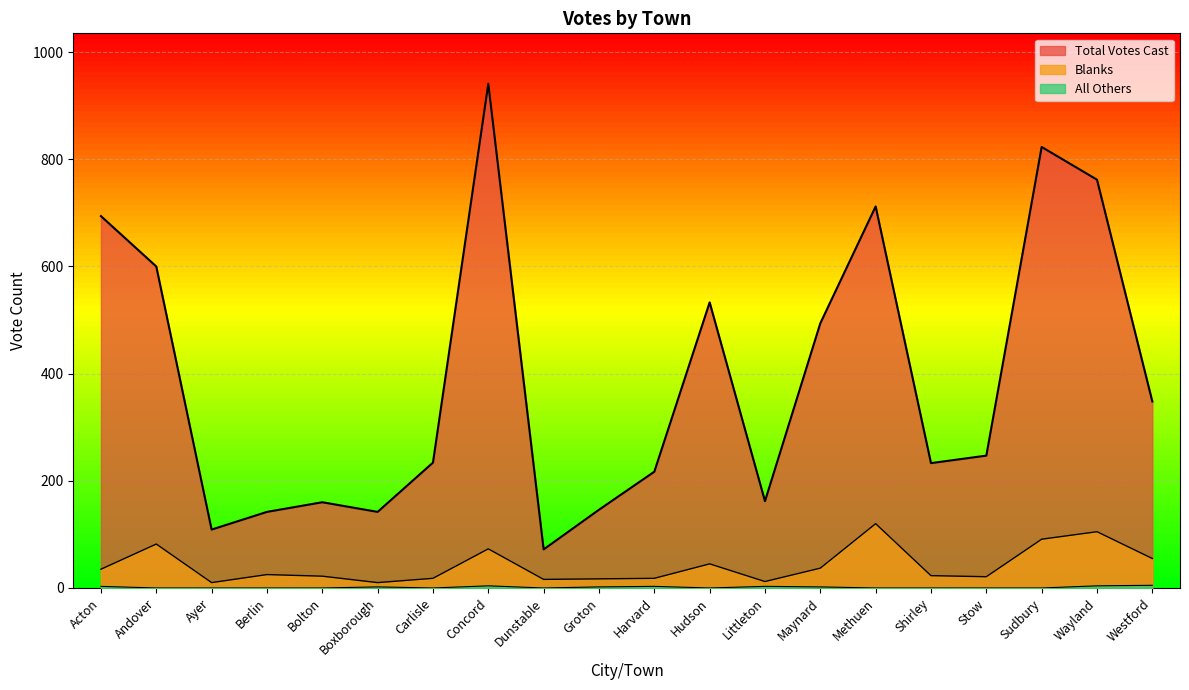

What are all the series names shown in the legend?

Total Votes Cast, Blanks, All Others